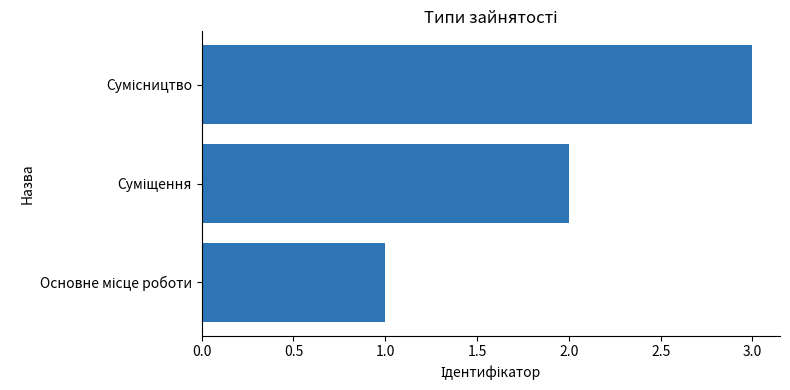

What is the sum of all values?

6